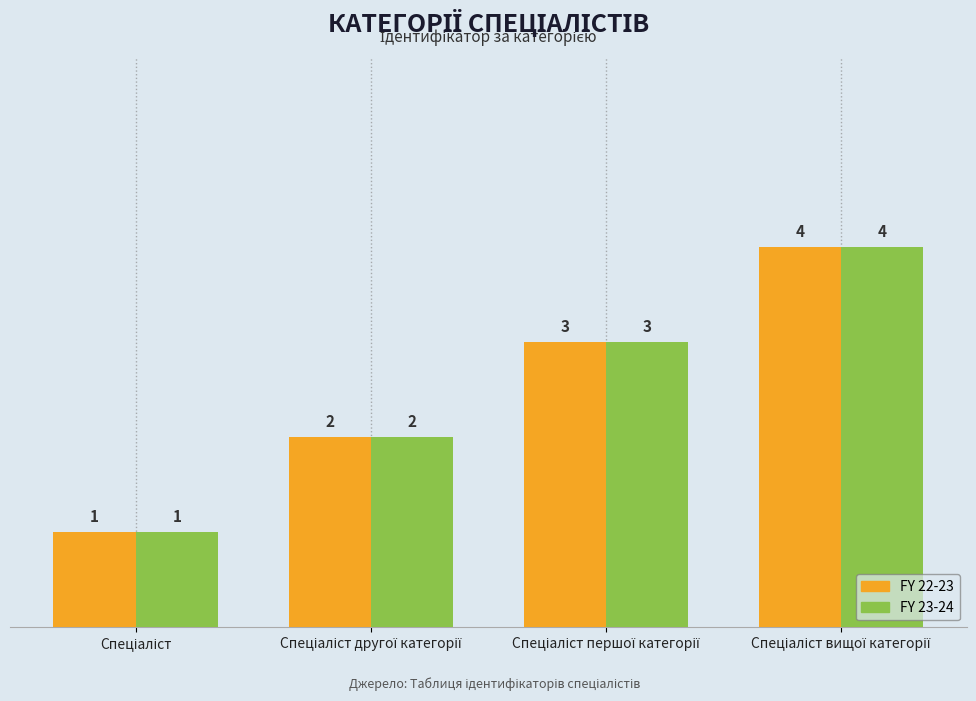

What is the sum of all FY 22-23 values?

10